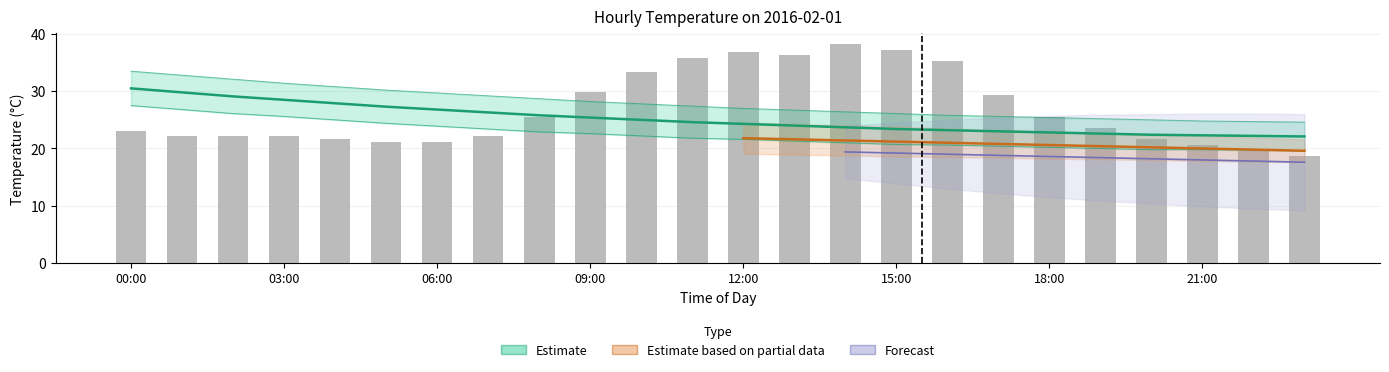

What is the sum of all values?

642.3